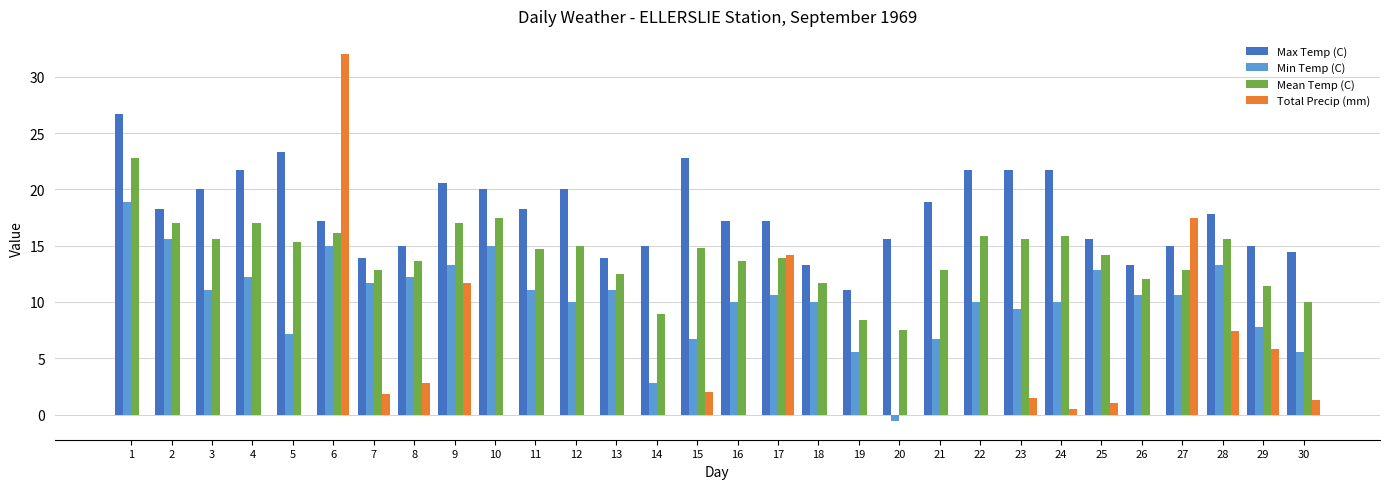

Read the Min Temp (C) value at 29.

7.8